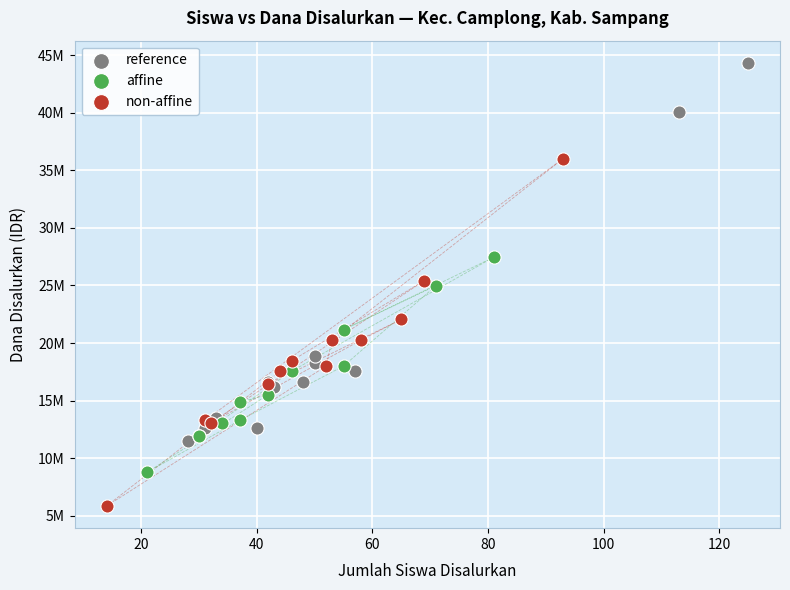

Which series contains the highest Y value?

reference